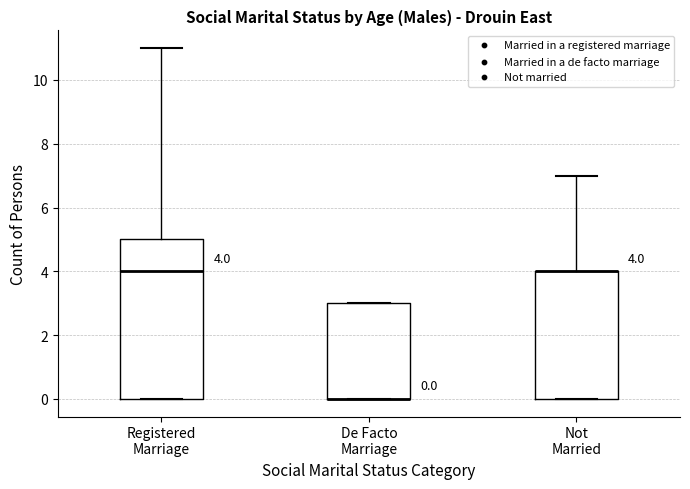

Which box is the tallest, from its lower edge to its upper edge?

Registered Marriage